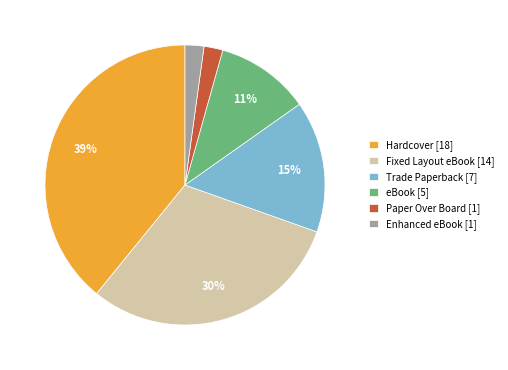

Count the number of slices in the pie.

6